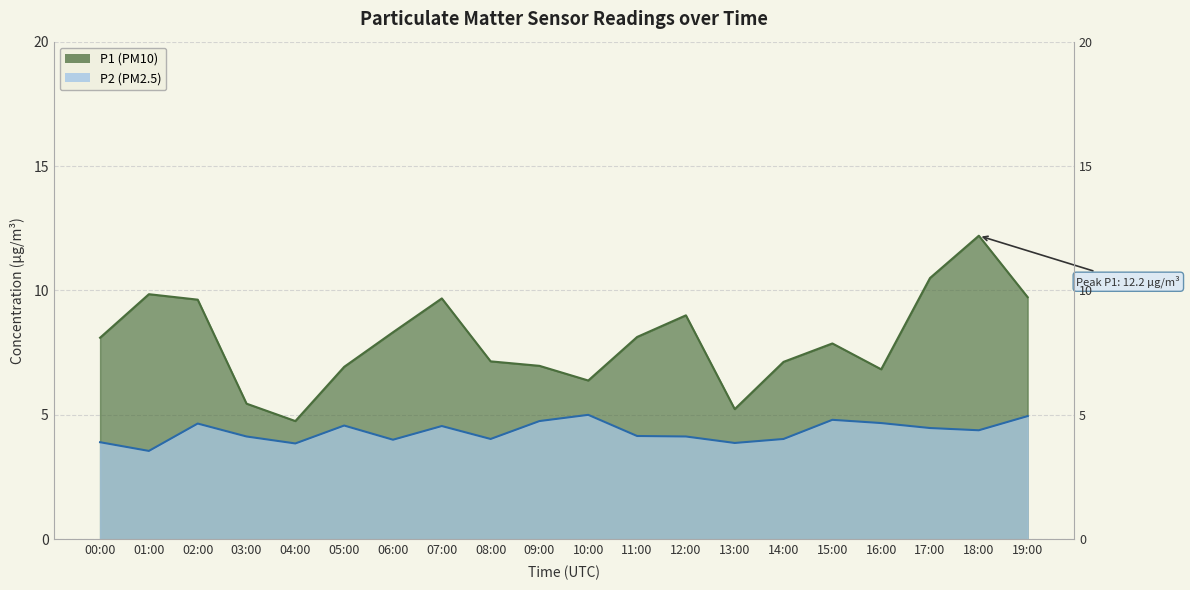

Reading right to left, extract all data points from this chart.

P1: 9.7	12.2	10.5	6.8	7.9	7.1	5.2	9.0	8.1	6.4	7.0	7.2	9.7	8.3	6.9	4.8	5.5	9.6	9.8	8.1
P2: 5.0	4.4	4.5	4.7	4.8	4.0	3.9	4.1	4.2	5.0	4.8	4.0	4.5	4.0	4.6	3.9	4.1	4.7	3.5	3.9